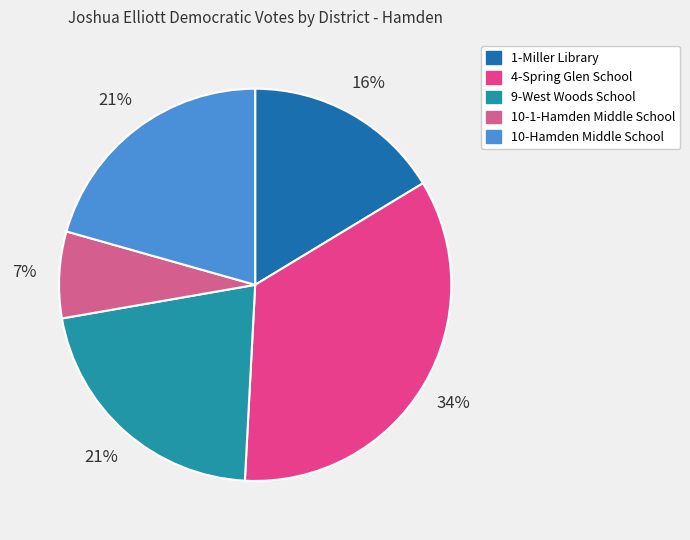

Is the sum of 10-Hamden Middle School and 9-West Woods School greater than half?

No